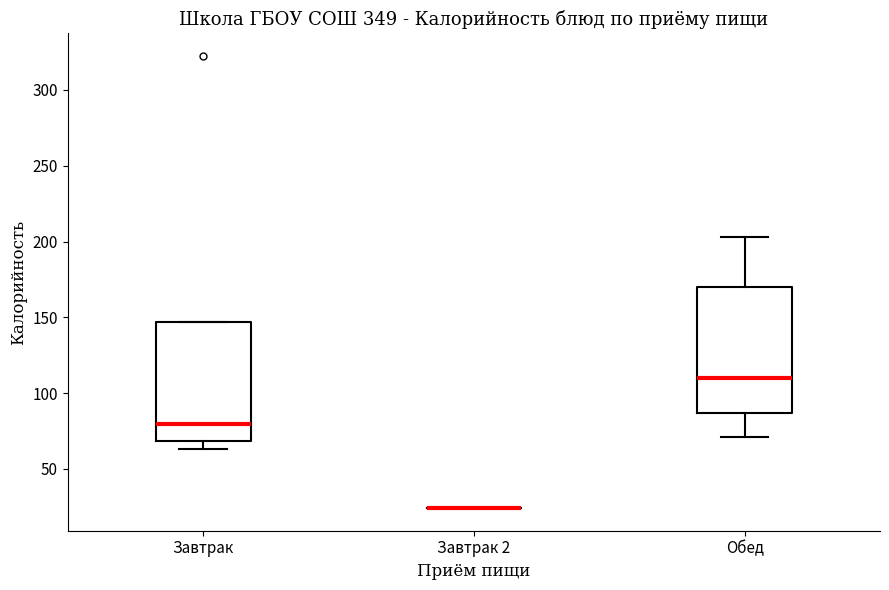

Reading left to right, read every box against the y-axis: the position of its median line, the range the box covers, and the ends of its whiskers. The values are not printed on the chart, so give them approximately, as read against the axis.

Завтрак: median 80, box 70 to 145, whiskers 65 to 145
Завтрак 2: box collapsed to a line at 25, whiskers 25 to 25
Обед: median 110, box 85 to 170, whiskers 70 to 205